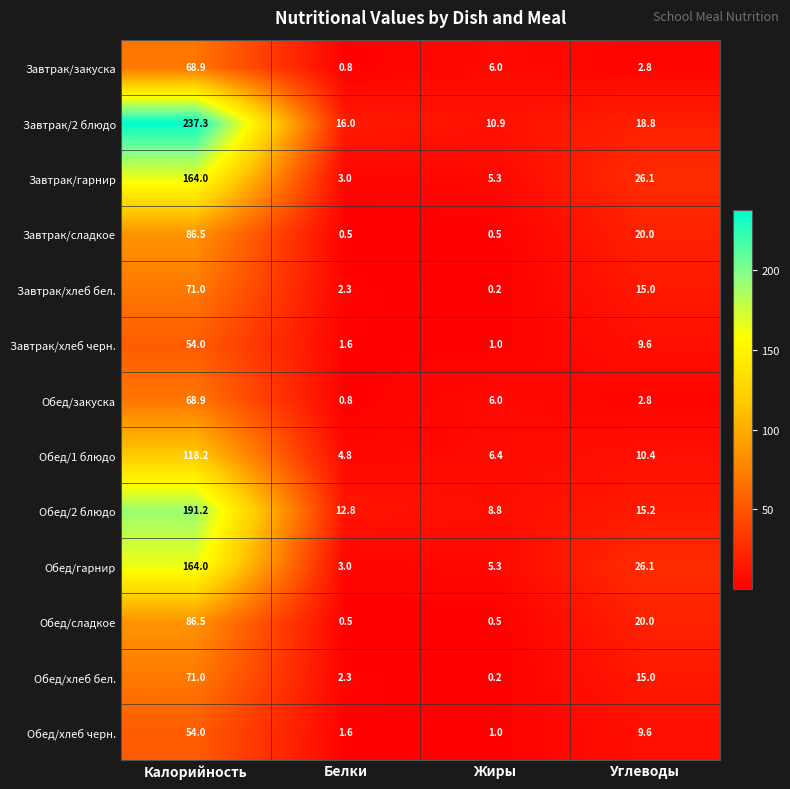

At how many categories does at least one series exceed 191?

1